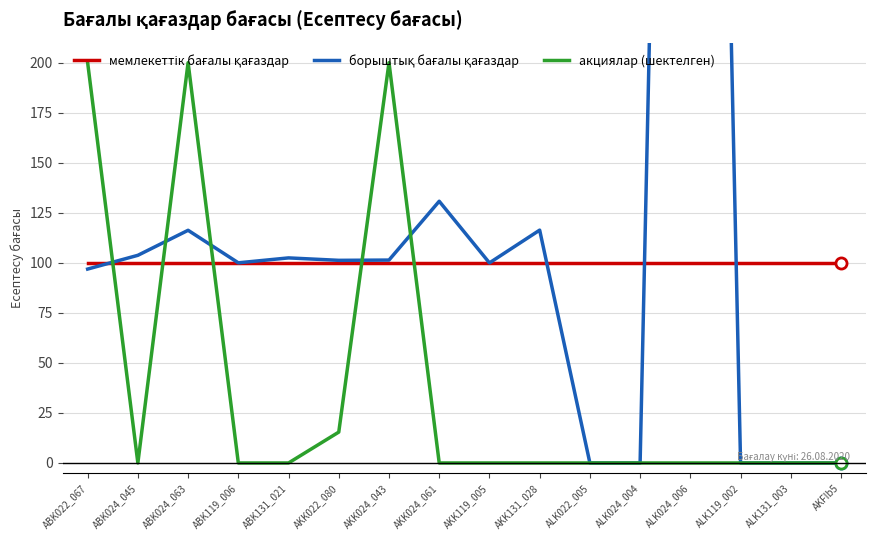

What is the label of the 9th point from the right?

AKK024_061